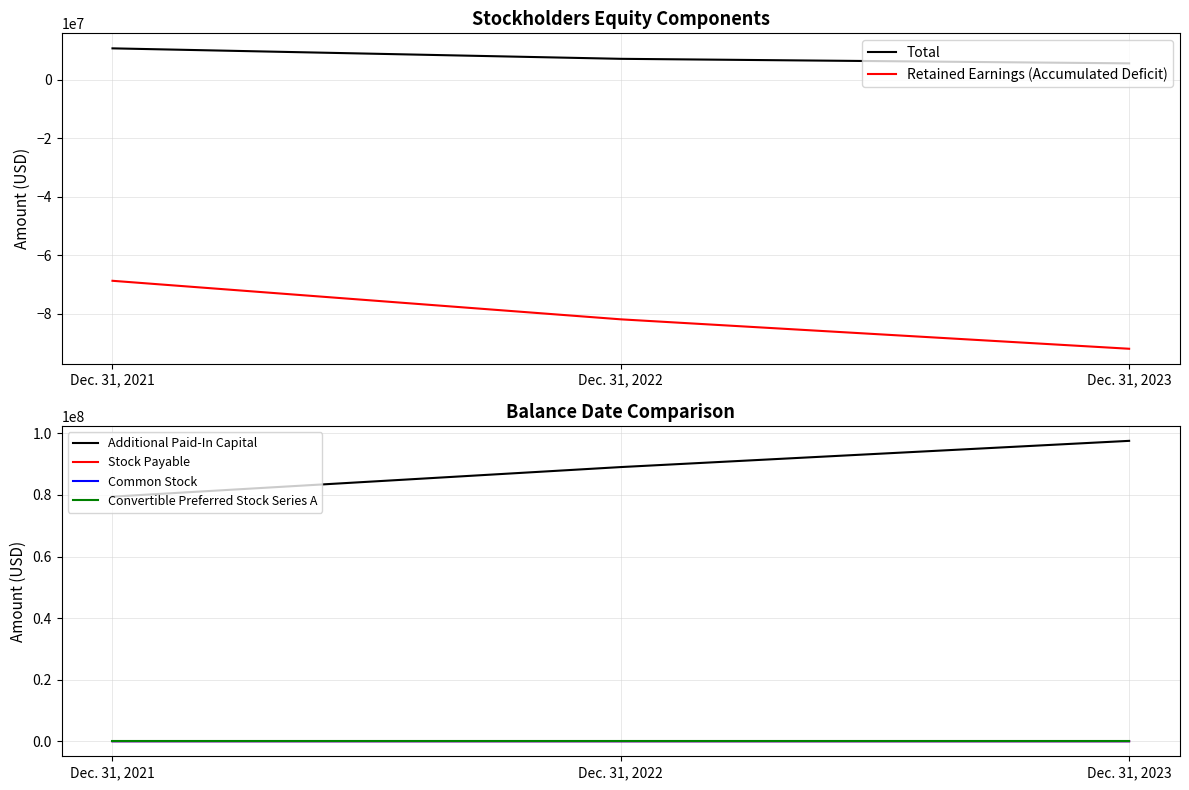

What is the minimum value shown in the chart?

-91930152